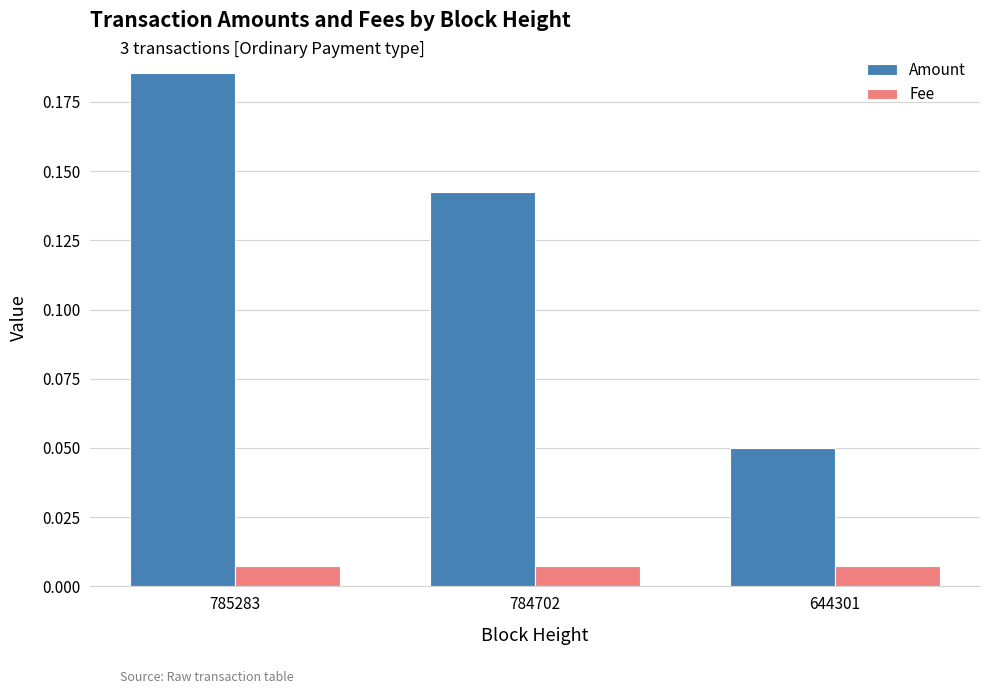

List the labels in order of Amount value, largest first.

785283, 784702, 644301